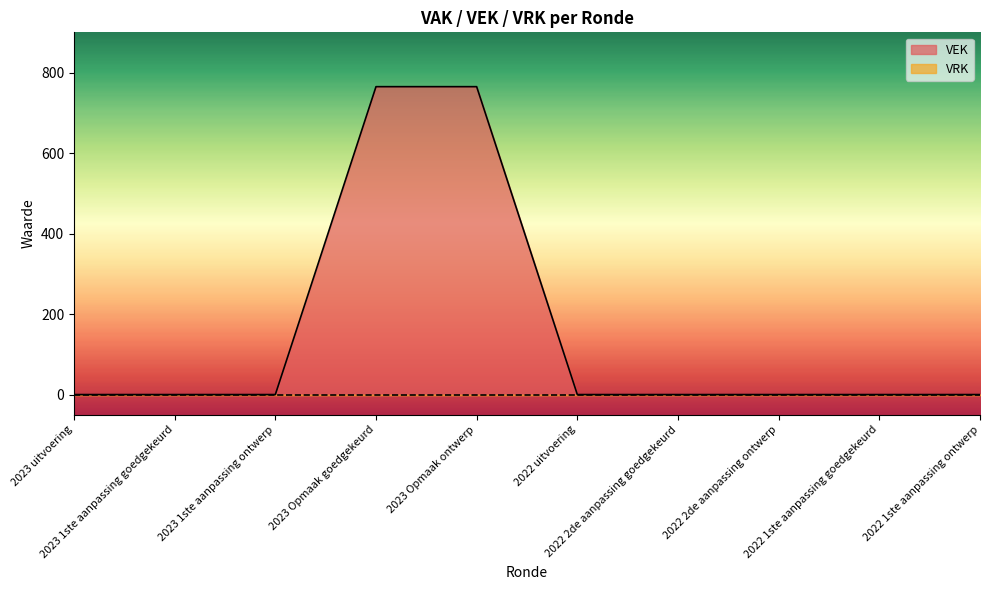

At which label is the value closest to 382?

2023 uitvoering